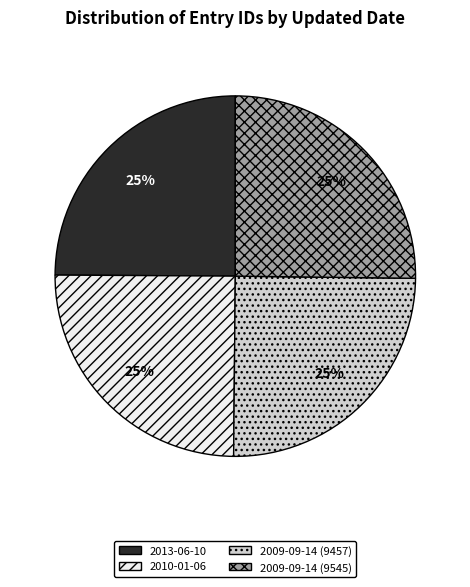

The 2010-01-06 slice represents 25% of the pie. True or false?

True